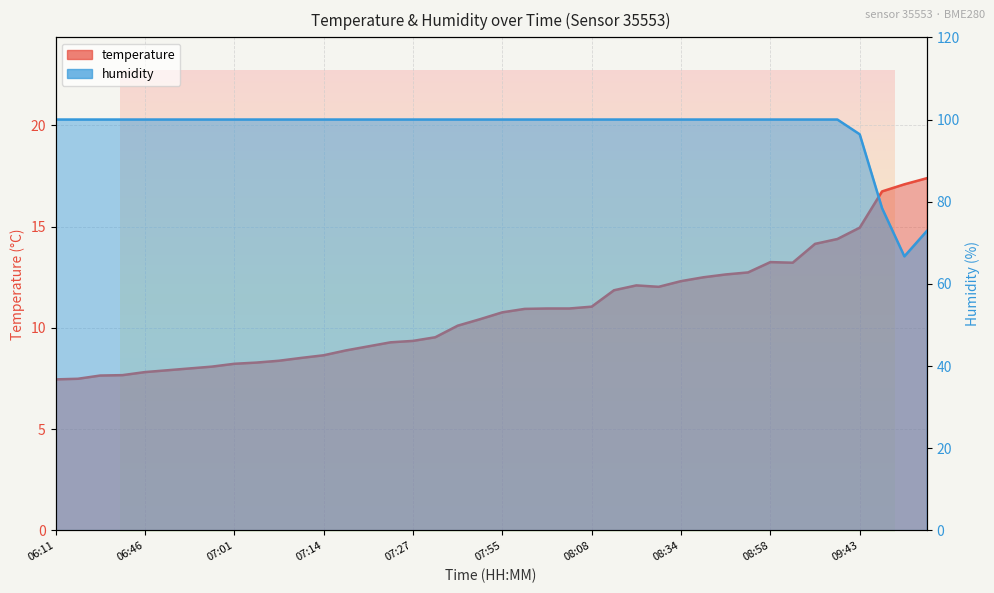

What is the value of the temperature point at the 40th from the left?

17.4